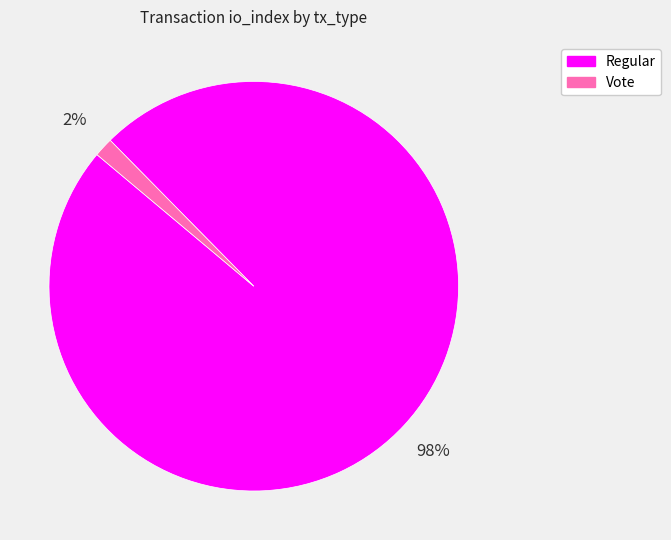

Rank the categories by value from highest to lowest.

Regular, Vote